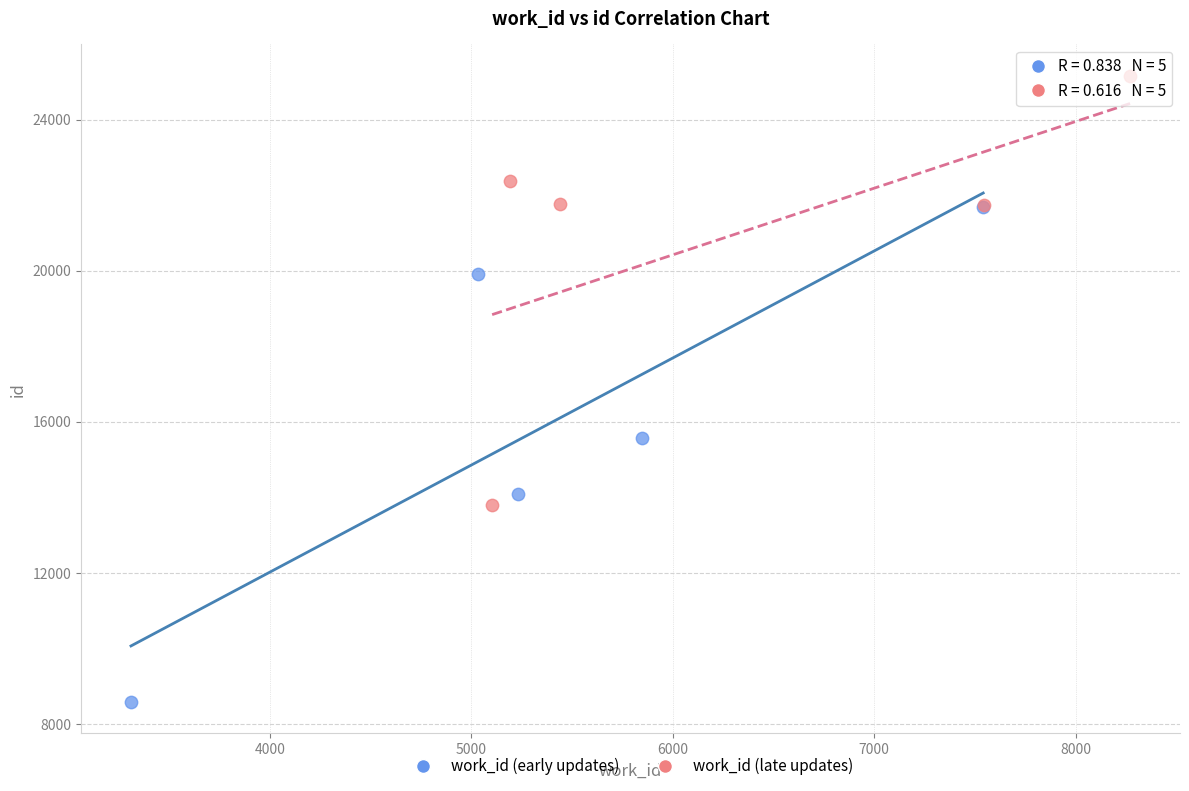

Which series has the widest spread of Y values?

work_id (early updates)